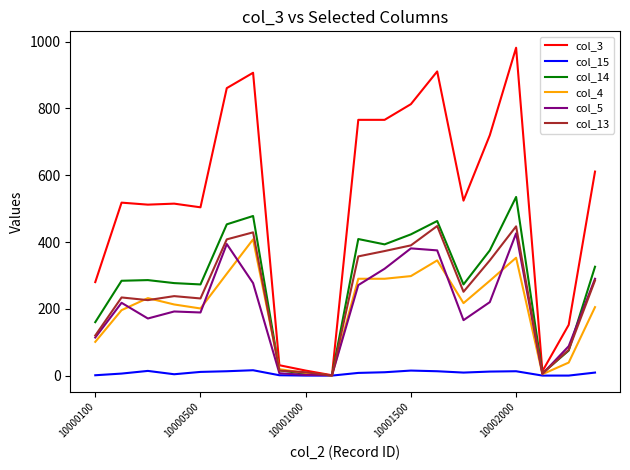

Which series has the widest spread of values?

col_3